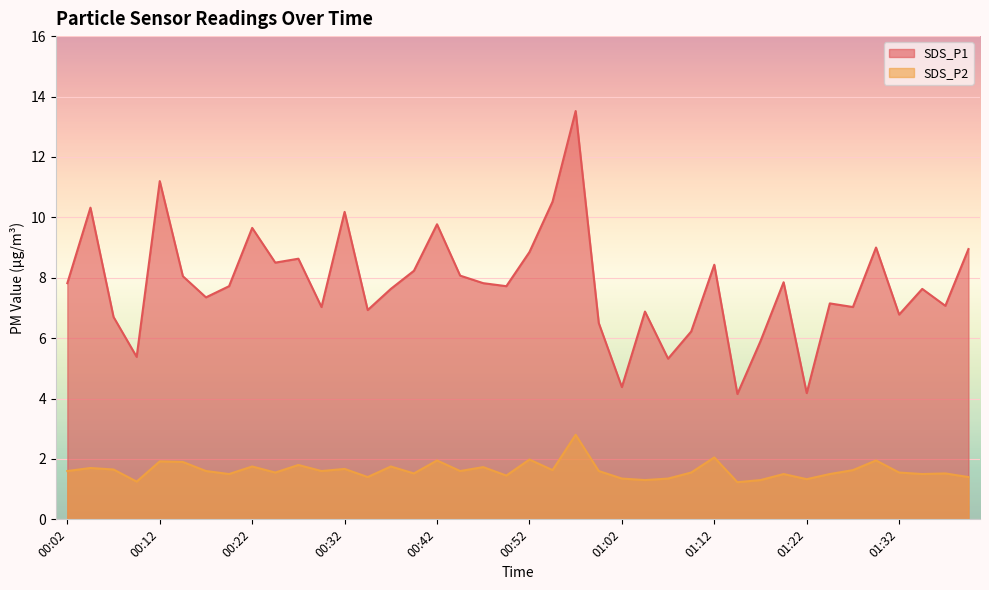

Rank the series by their average value, from lowest to highest.

SDS_P2, SDS_P1